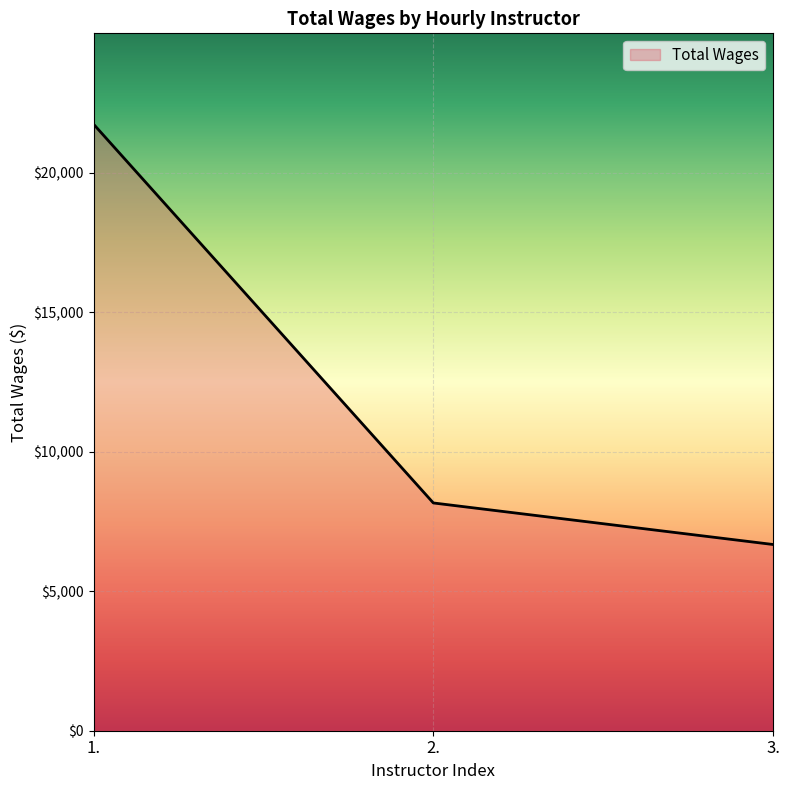

How many series are shown in this chart?

1